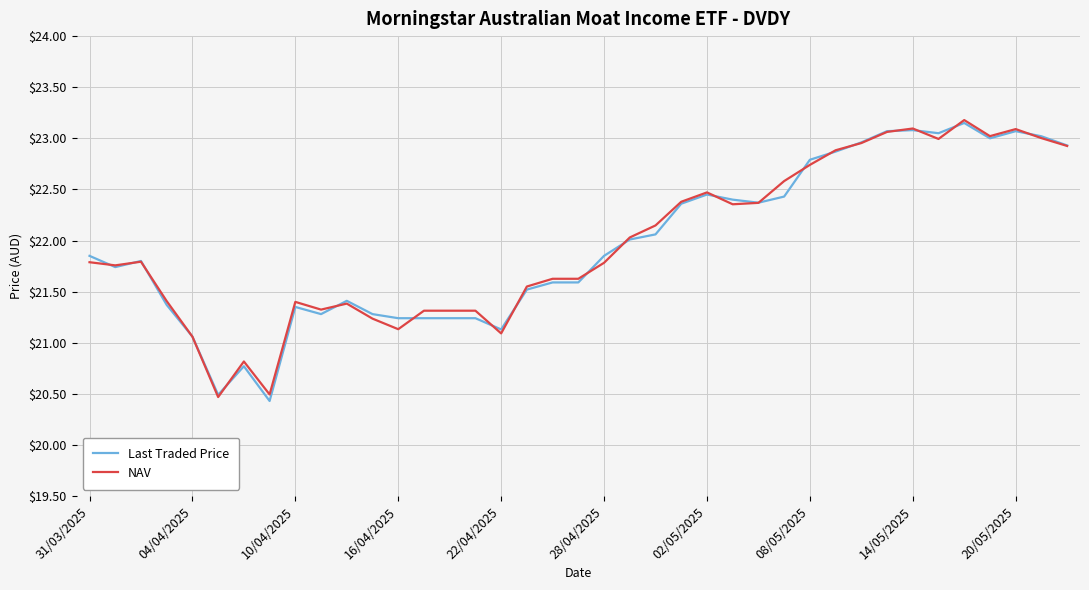

What is the highest value of the NAV series?

23.2